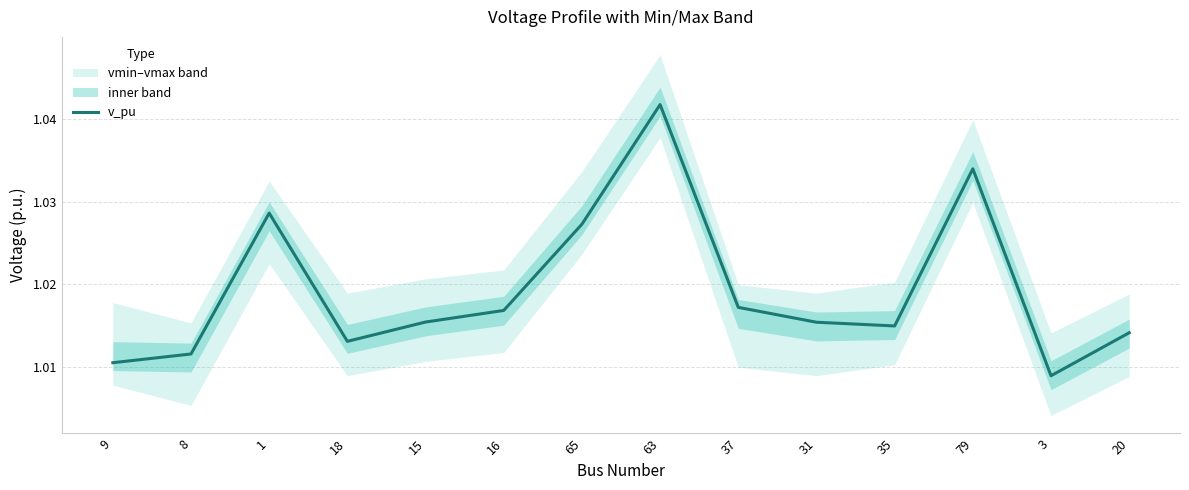

What is the ratio of the value at 3 to the value at 9?

1.0